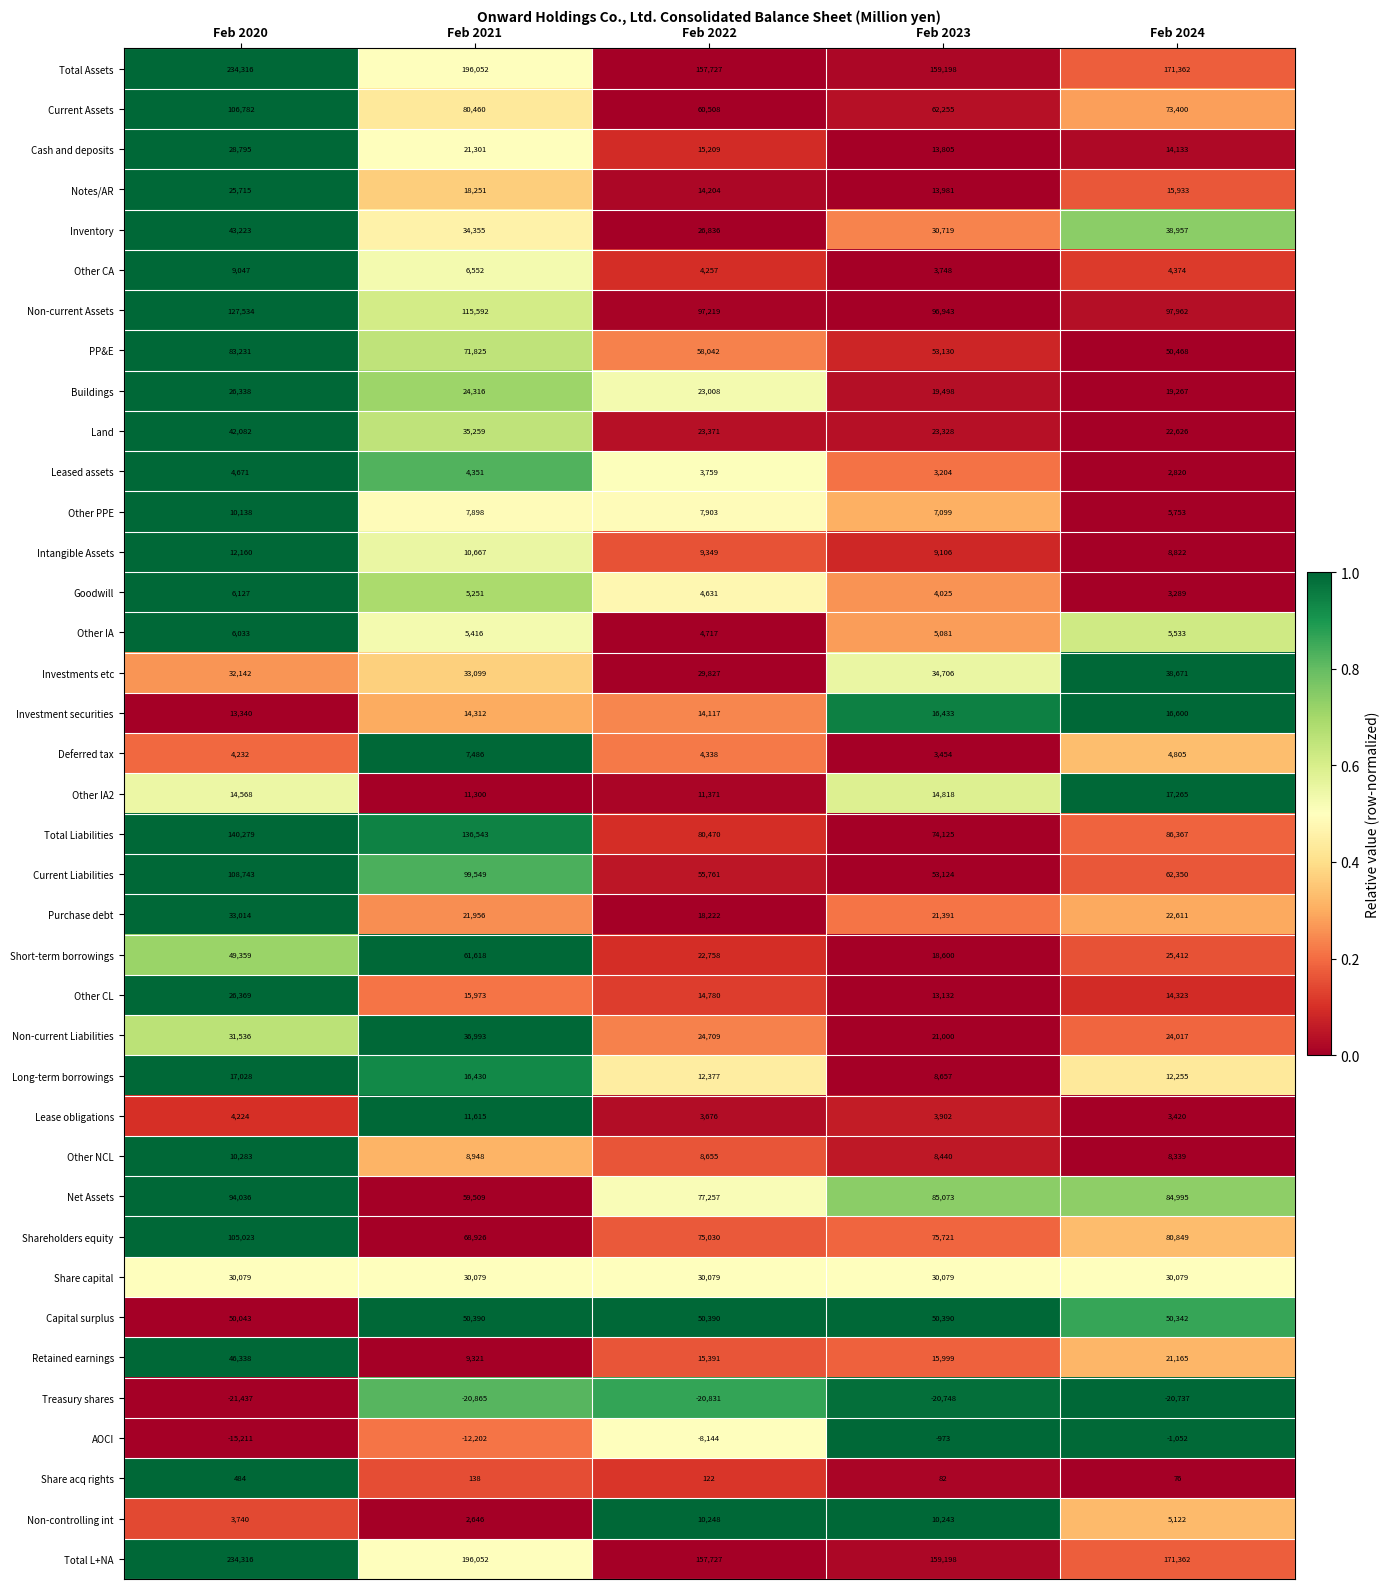

What is the sum of the Investment securities values at Feb 2023 and Feb 2022?

30550